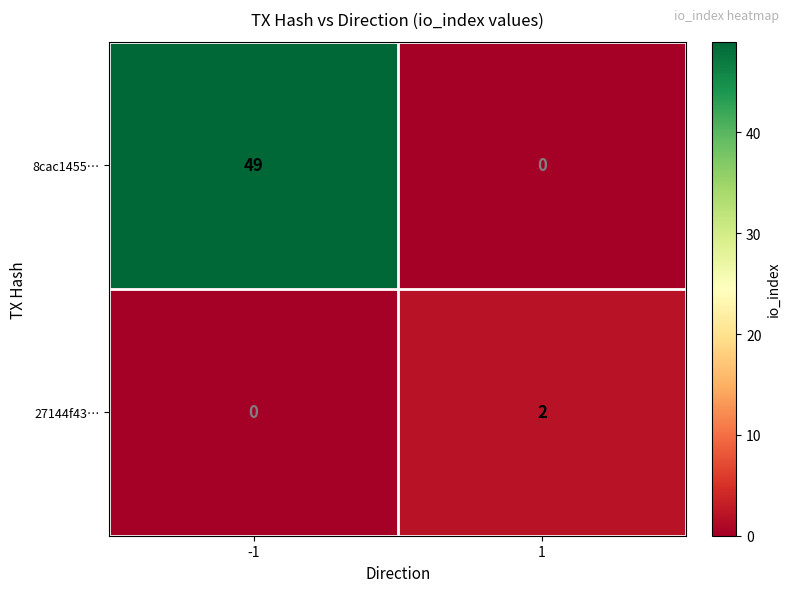

How many data points does each series have?

2